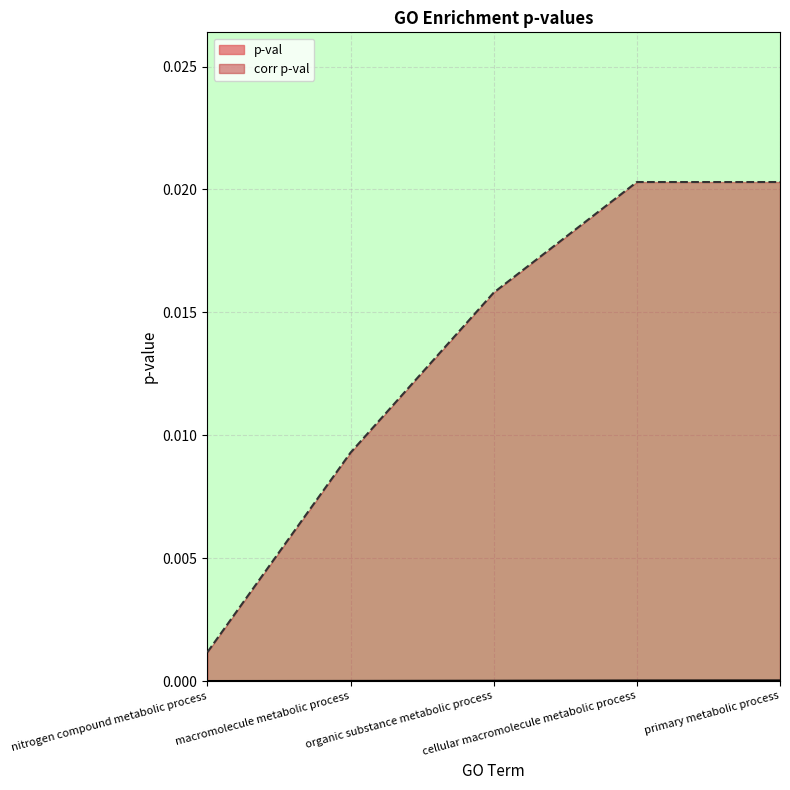

True or false: corr p-val and p-val intersect in this chart.

False